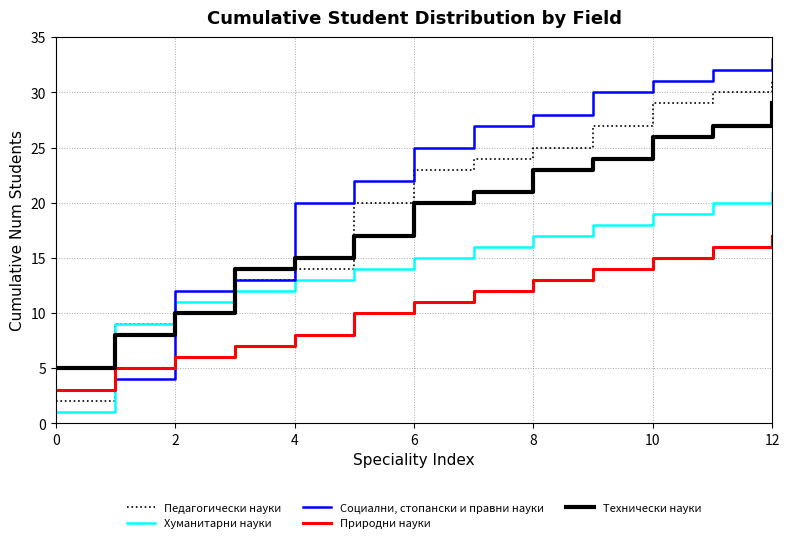

What is the minimum value for Природни науки?

3